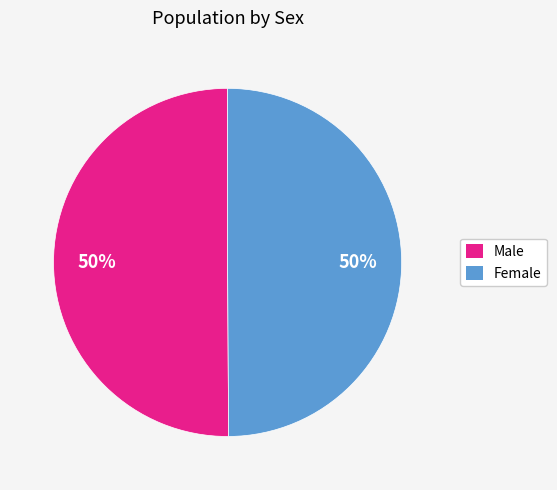

What is the ratio of the value at Female to the value at Male?

1.0